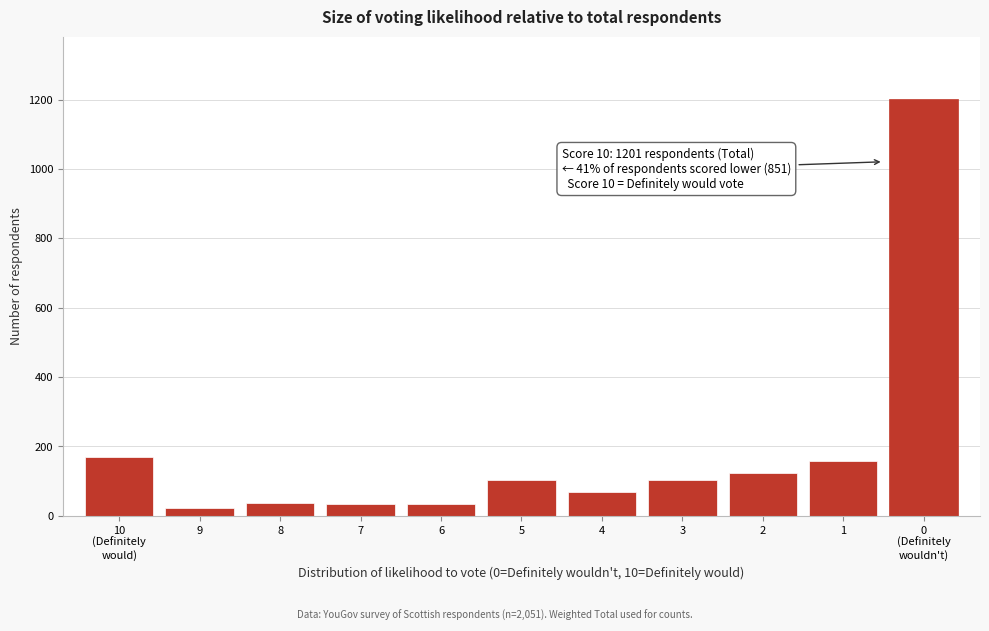

What is the value of the 7th bar from the left?

68